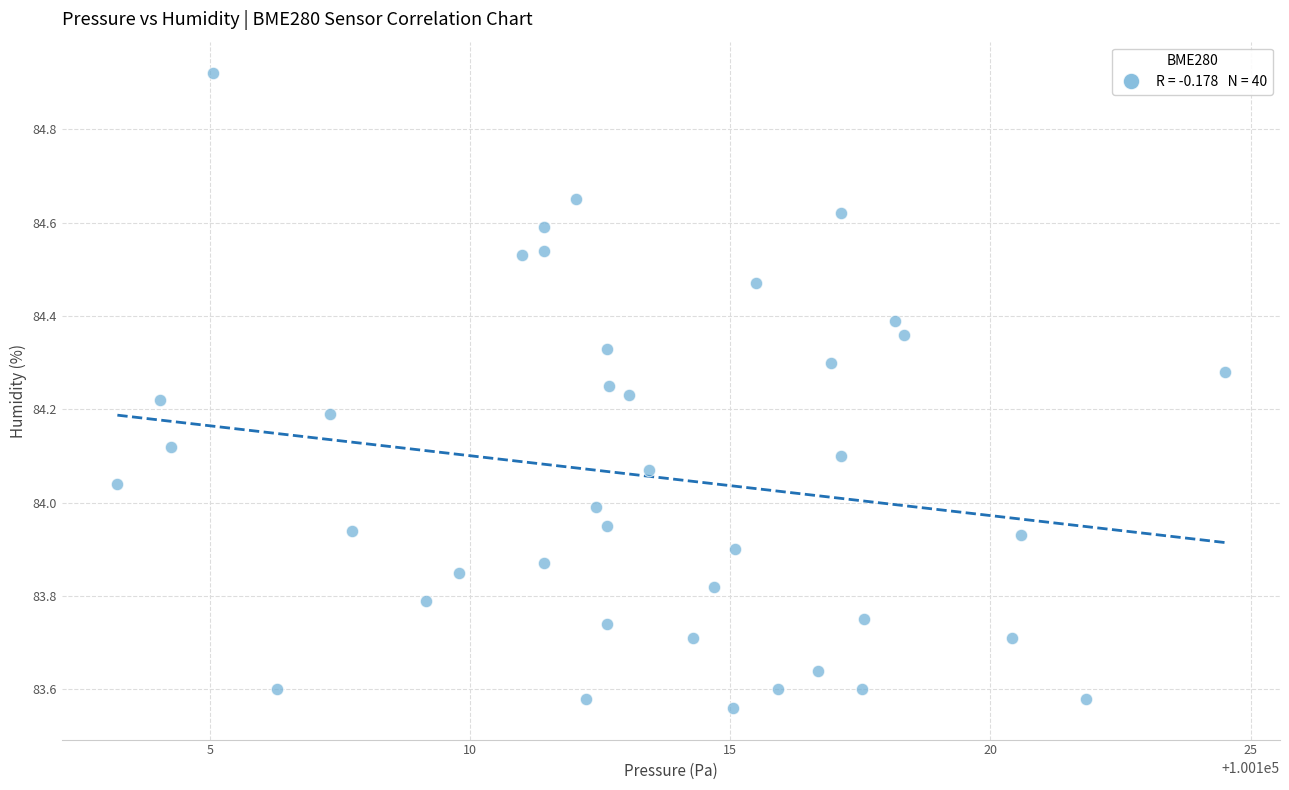

What is the range of Y values (max minus min)?

1.4